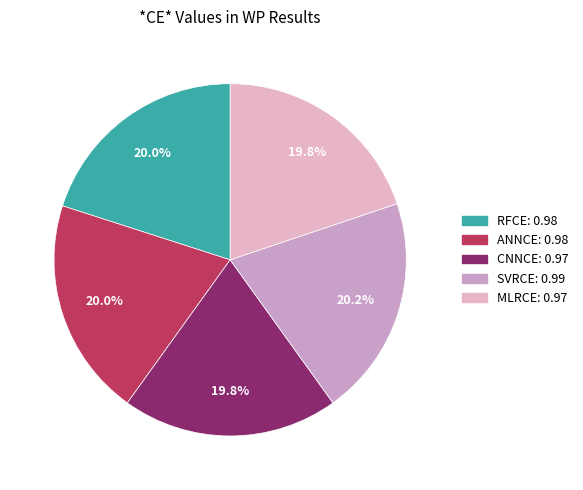

How many slices are in this pie chart?

5